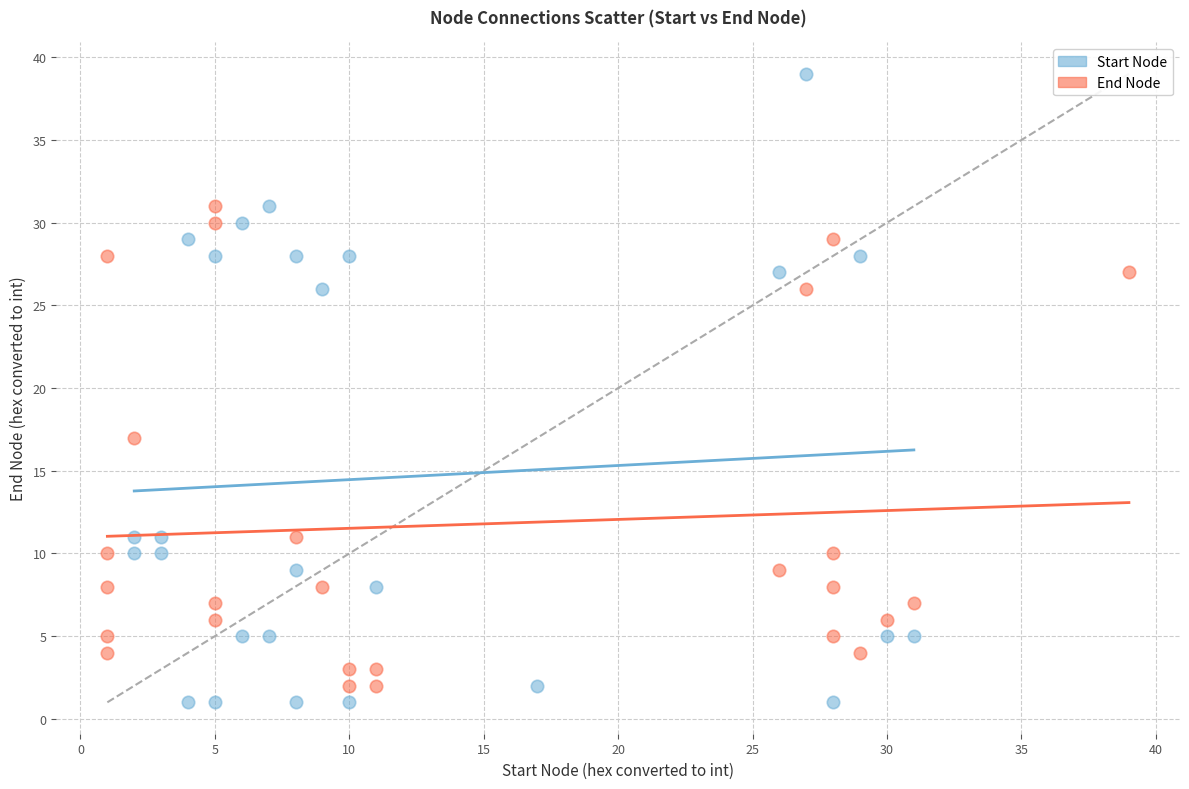

Which series reaches the maximum Y coordinate?

Start Node